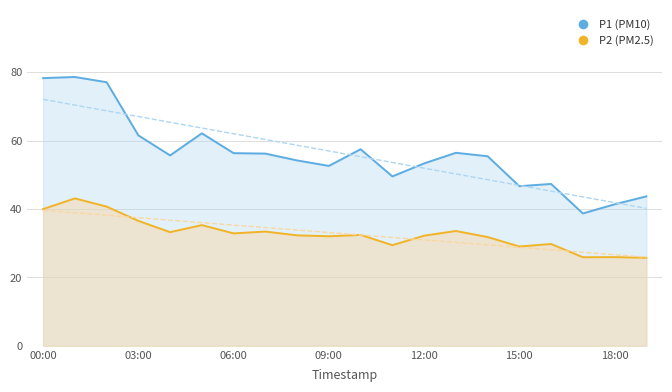

What is the difference between the second highest and minimum values in the P1 series?

39.6